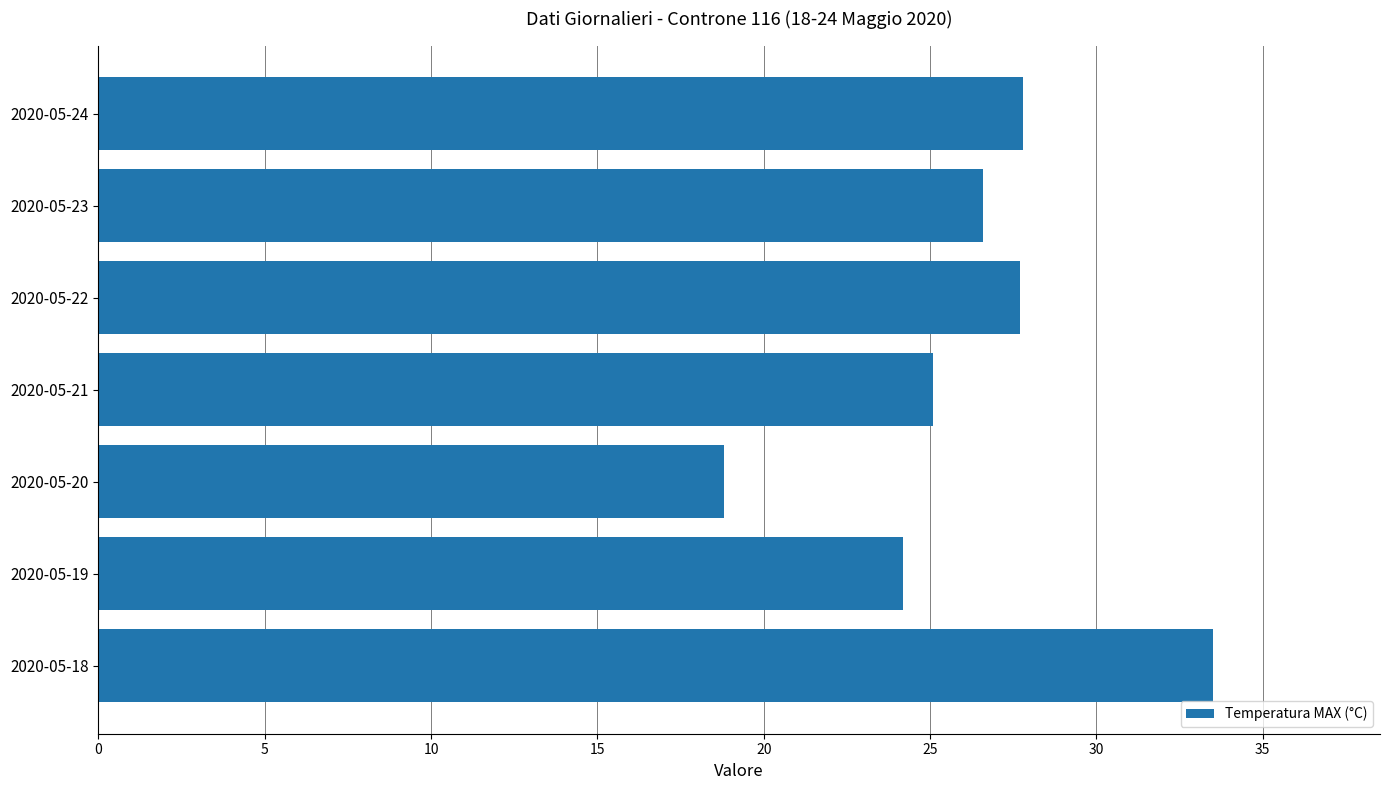

Between 2020-05-22 and 2020-05-20, which is larger?

2020-05-22